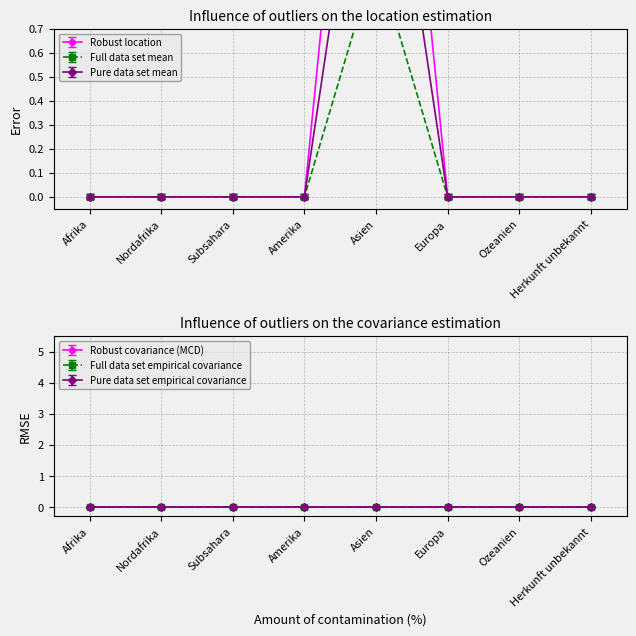

What is the label of the 2nd point from the left?

Nordafrika